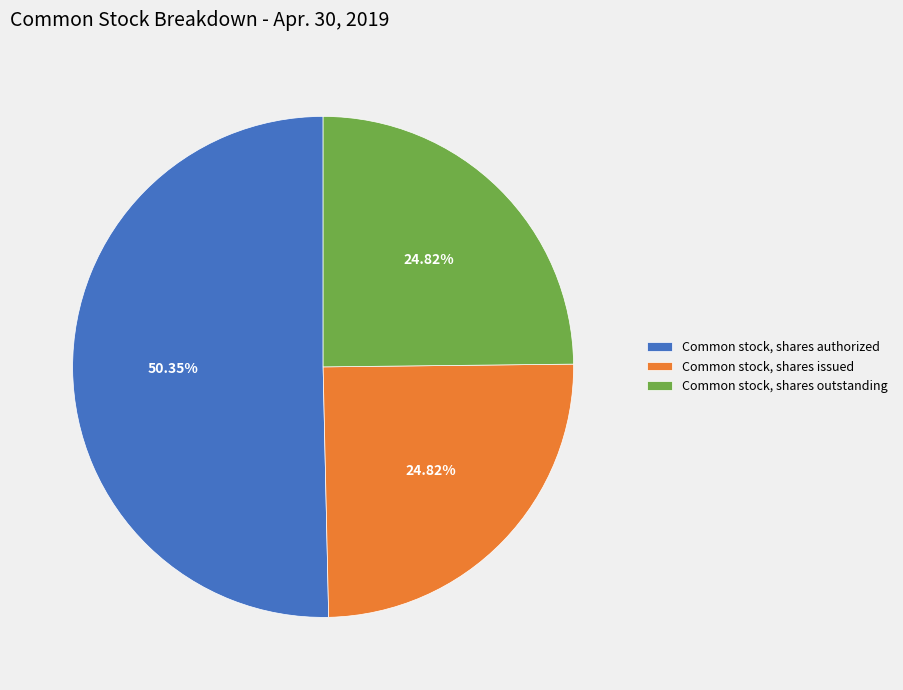

Combined, what portion of the pie is Common stock, shares authorized and Common stock, shares outstanding?

75.2%